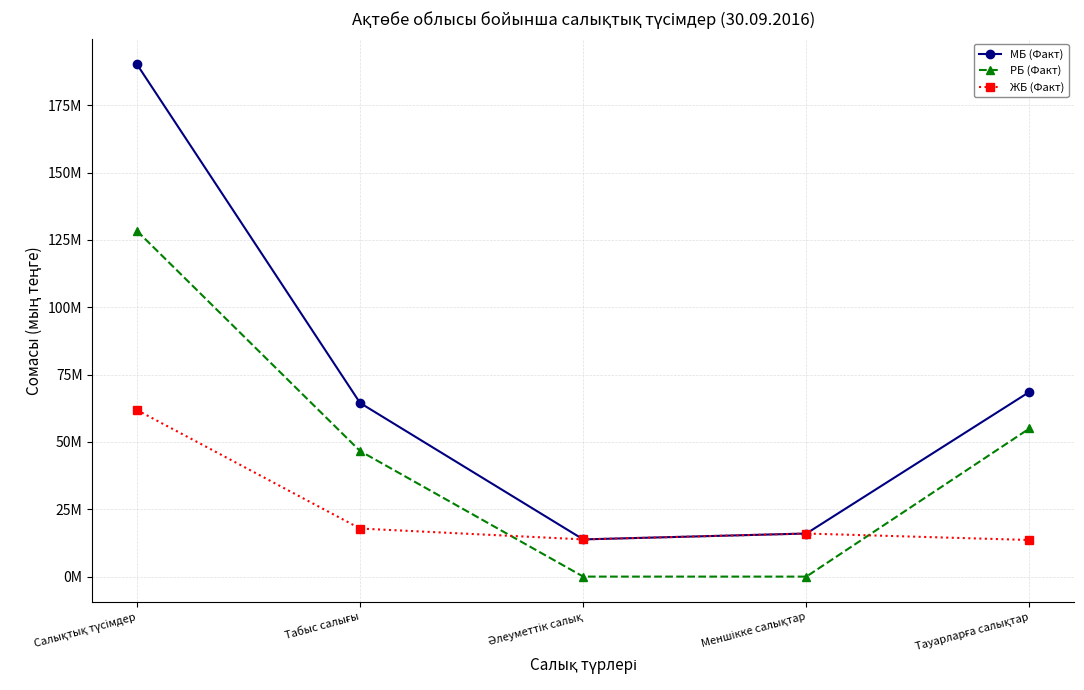

Reading right to left, what are all the values shown in this chart?

МБ (Факт): Тауарларға салықтар=68590768	Меншікке салықтар=15991938	Әлеуметтік салық=13810501	Табыс салығы=64453899	Салықтық түсімдер=190174470
РБ (Факт): Тауарларға салықтар=55002257	Меншікке салықтар=0	Әлеуметтік салық=0	Табыс салығы=46611724	Салықтық түсімдер=128332100
ЖБ (Факт): Тауарларға салықтар=13588511	Меншікке салықтар=15991938	Әлеуметтік салық=13810501	Табыс салығы=17842175	Салықтық түсімдер=61842370